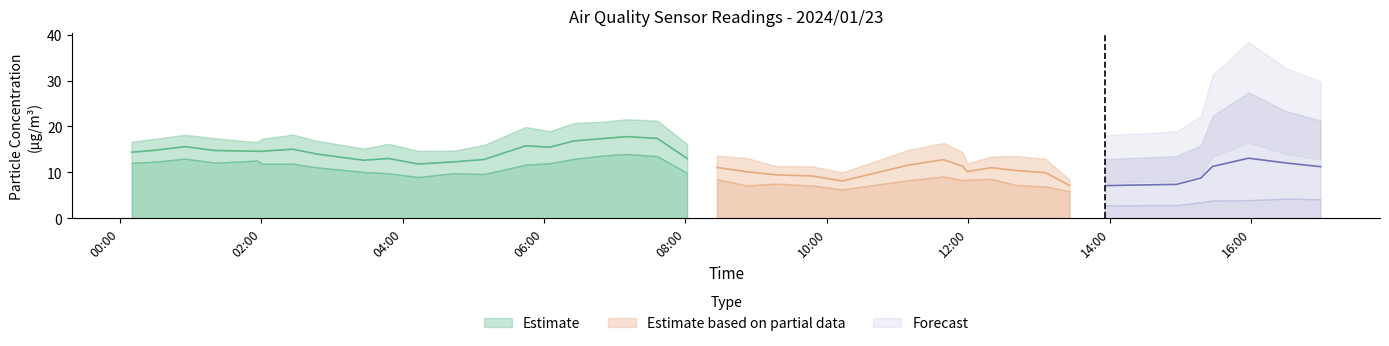

What is the greatest value displayed?

21.6